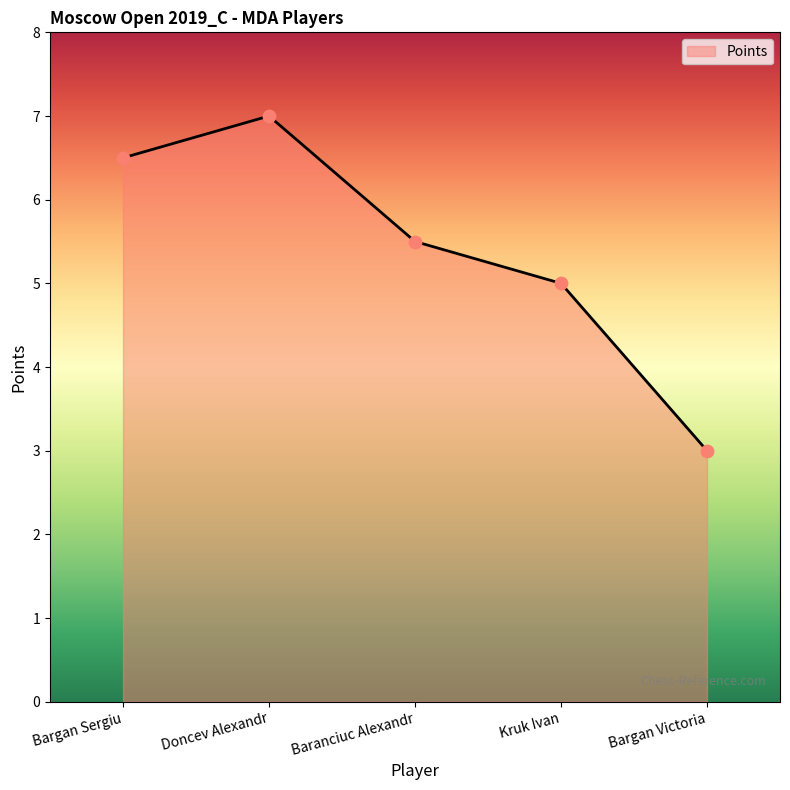

Approximately how many times larger is the value at Baranciuc Alexandr compared to Bargan Sergiu?

0.8